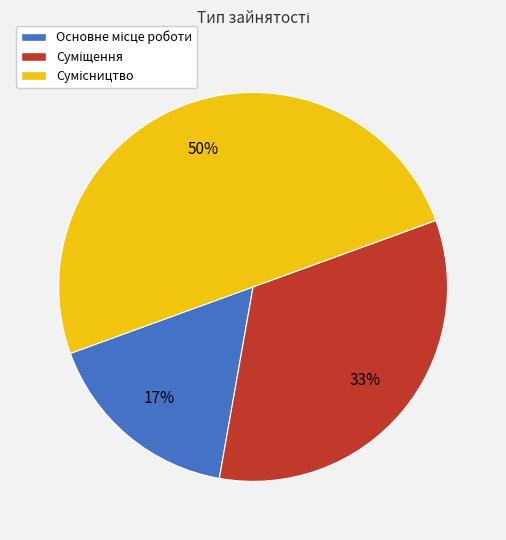

To the nearest percent, what is the average slice percentage?

33%